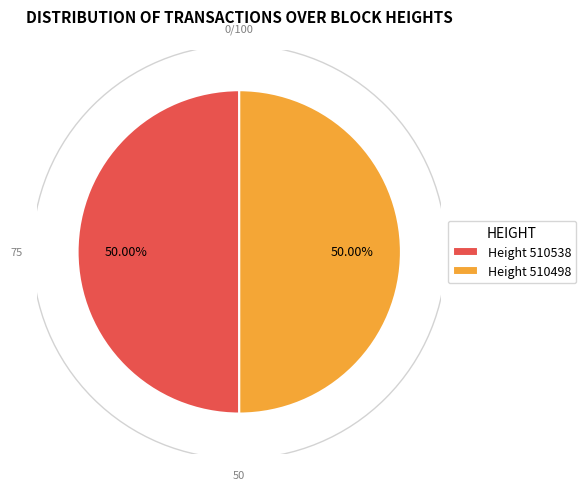

How many segments does this pie chart have?

2